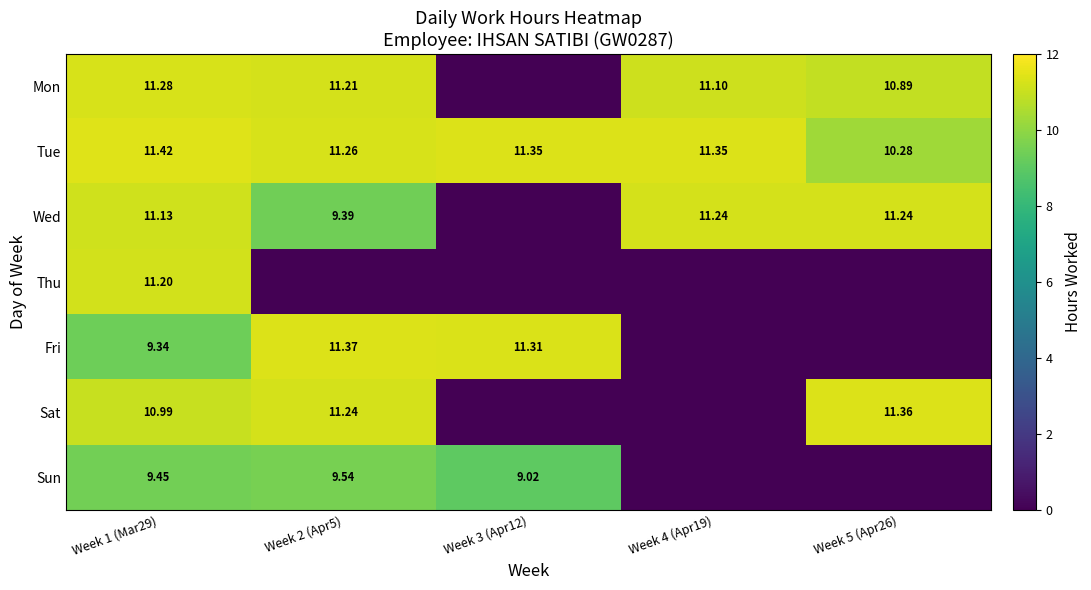

At Week 1 (Mar29), list the series in order from largest to smallest.

Tue, Mon, Thu, Wed, Sat, Sun, Fri